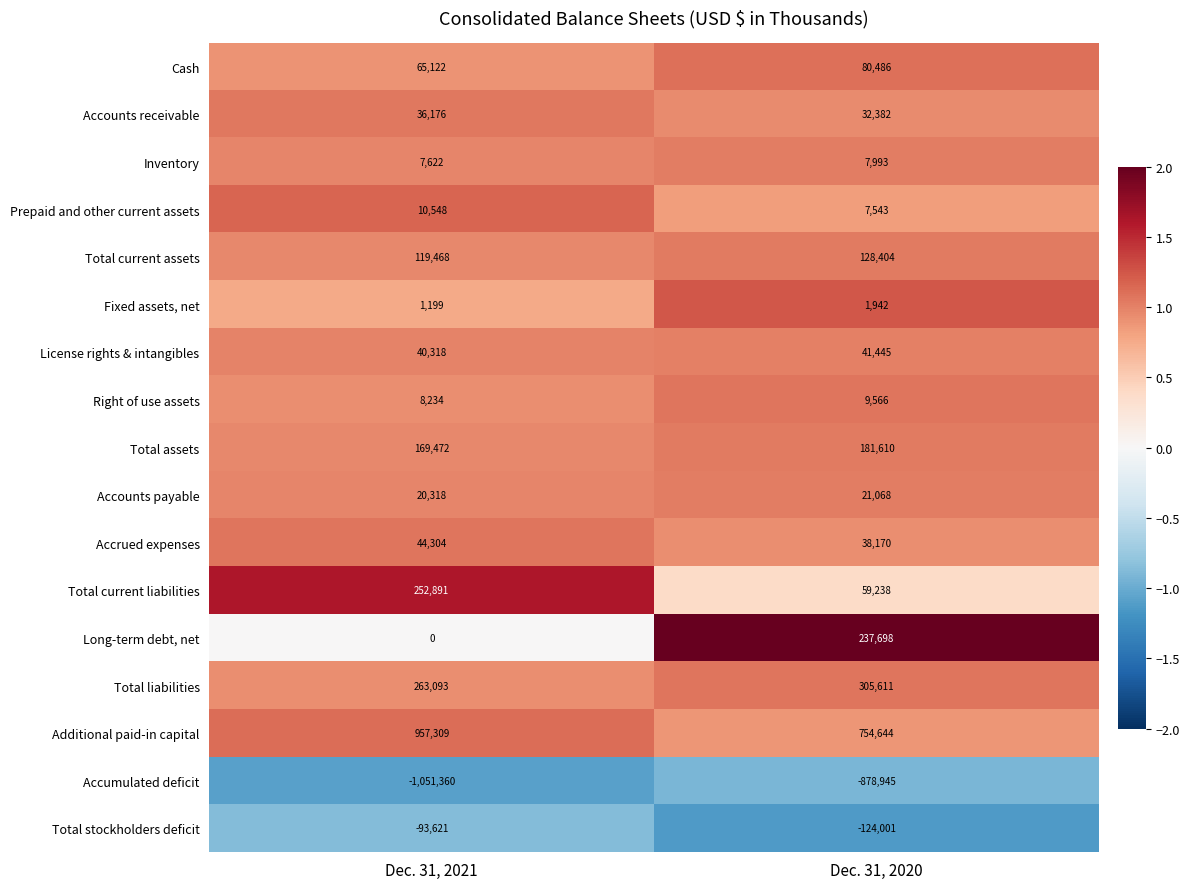

At which category is the sum across all series the highest?

Dec. 31, 2020